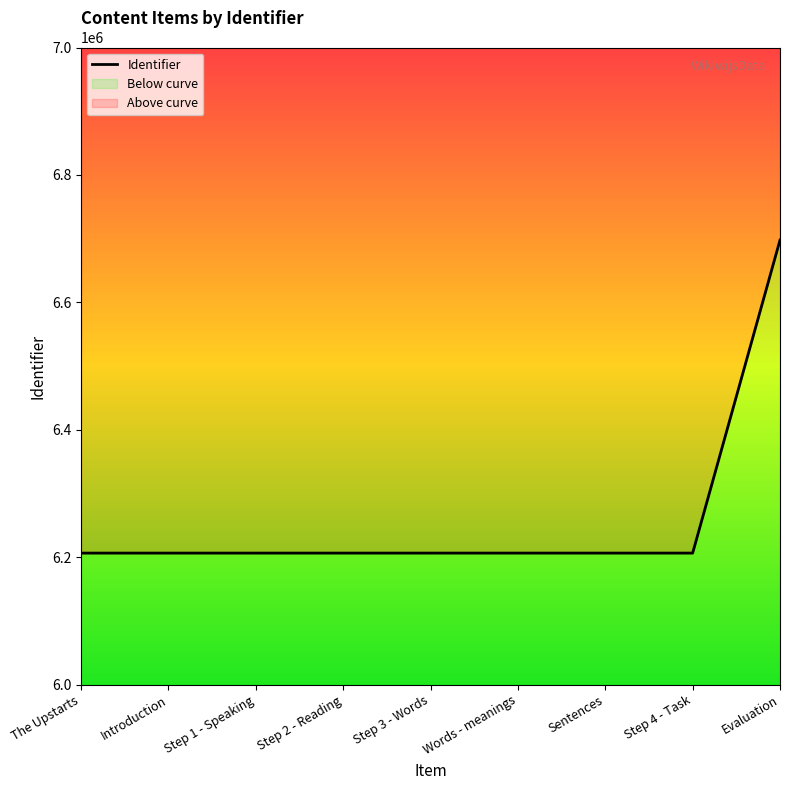

How many lines are shown in the chart?

1